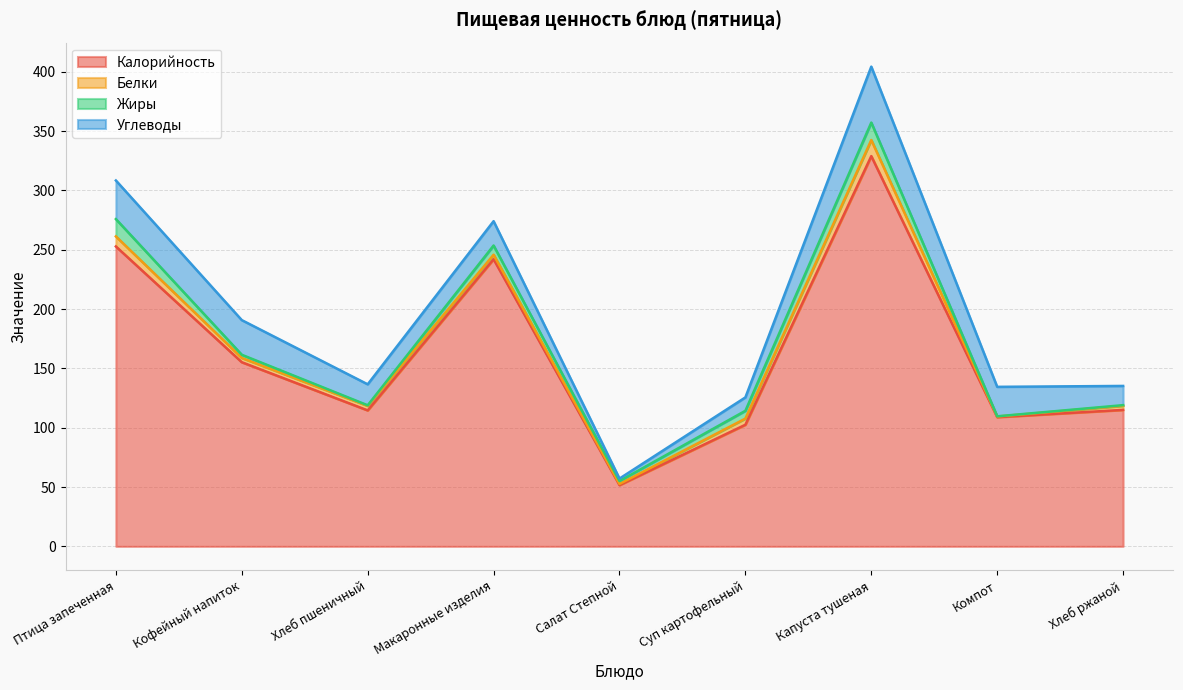

What is the sum of the Углеводы values at Хлеб ржаной and Капуста тушеная?

63.3